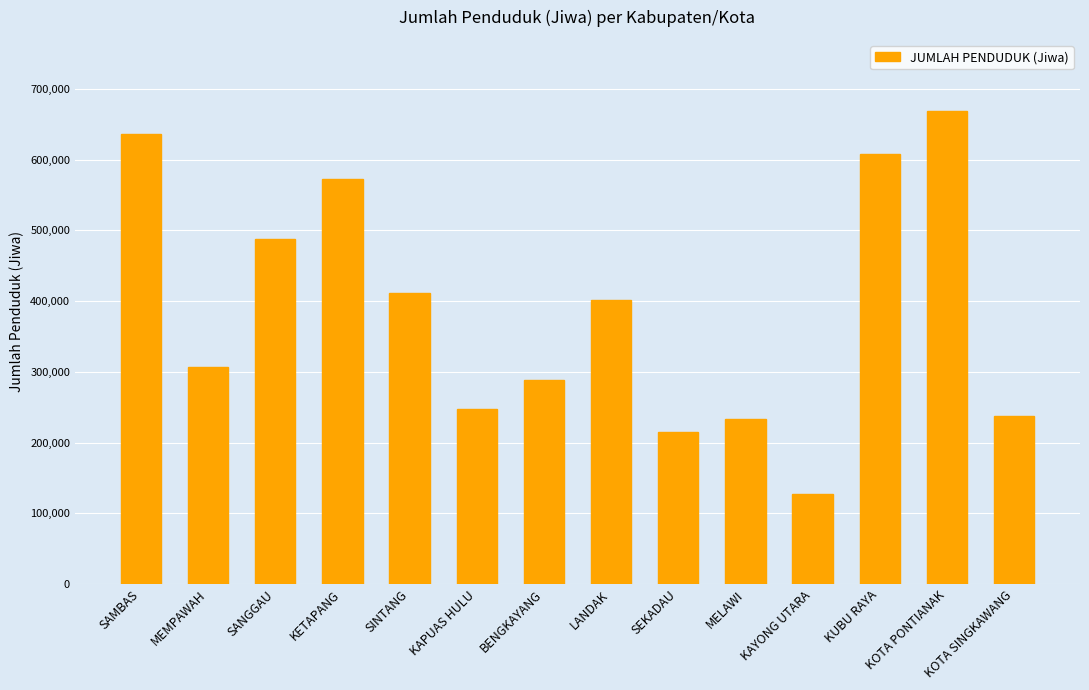

What is the sum of all values?

5440030